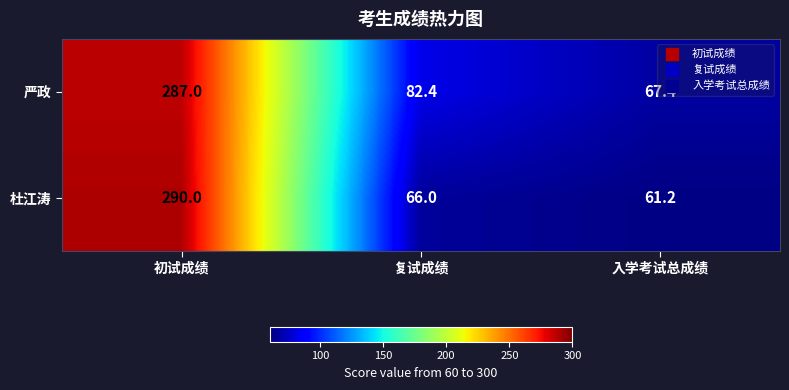

What is the average value of the 严政 series?

145.6